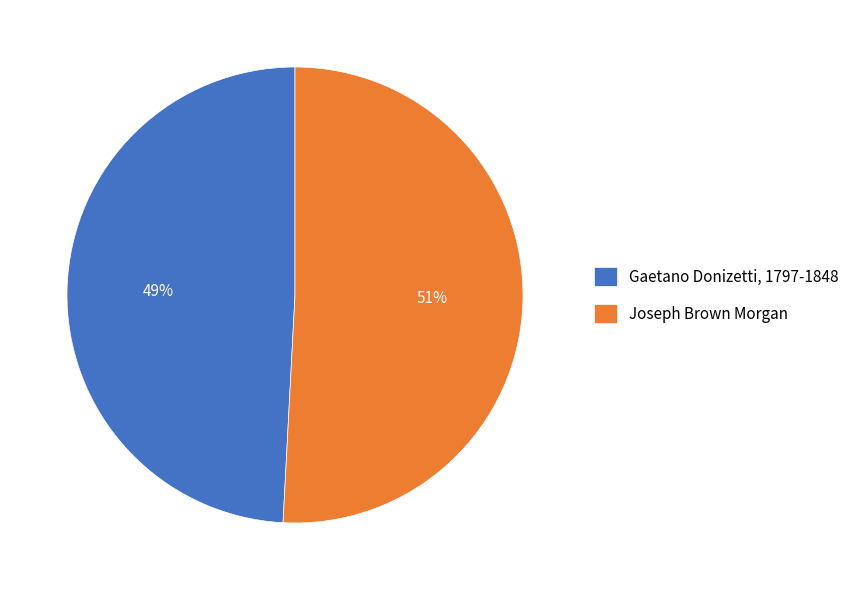

Approximately how many times larger is the value at Gaetano Donizetti, 1797-1848 compared to Joseph Brown Morgan?

1.0